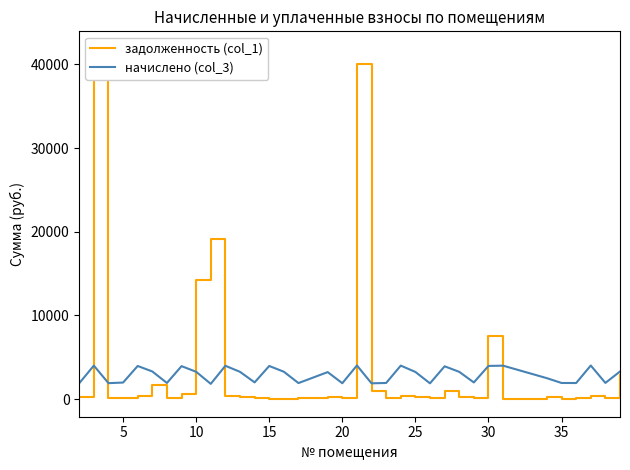

What is the minimum value for начислено (col_3)?

1833.0